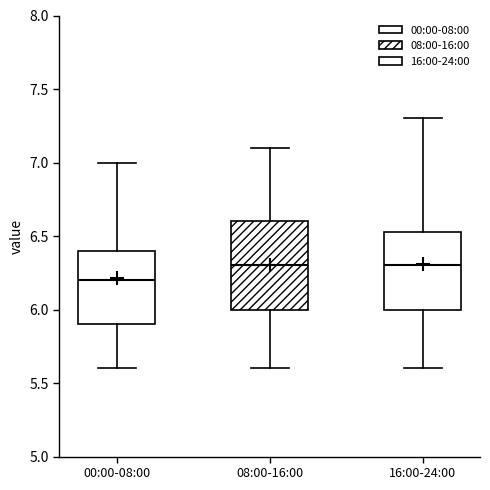

Which box is the tallest, from its lower edge to its upper edge?

08:00-16:00